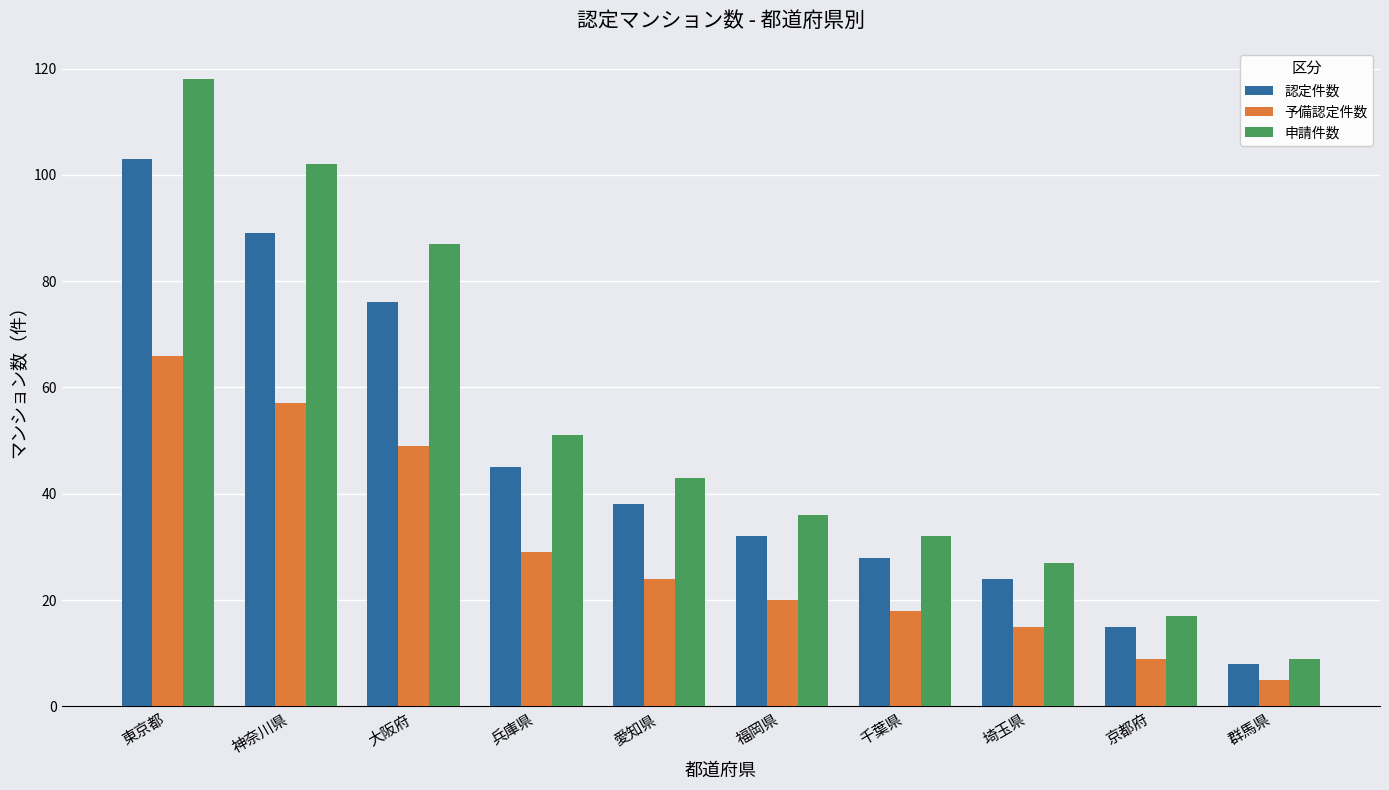

What is the difference between the 申請件数 values at 埼玉県 and 福岡県?

9